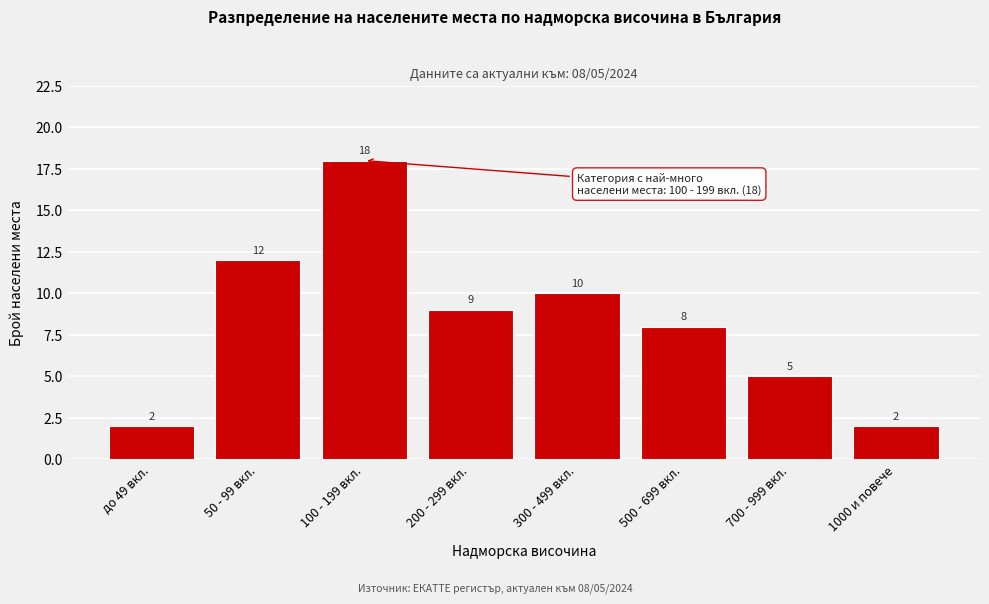

Reading right to left, extract all data points from this chart.

2	5	8	10	9	18	12	2